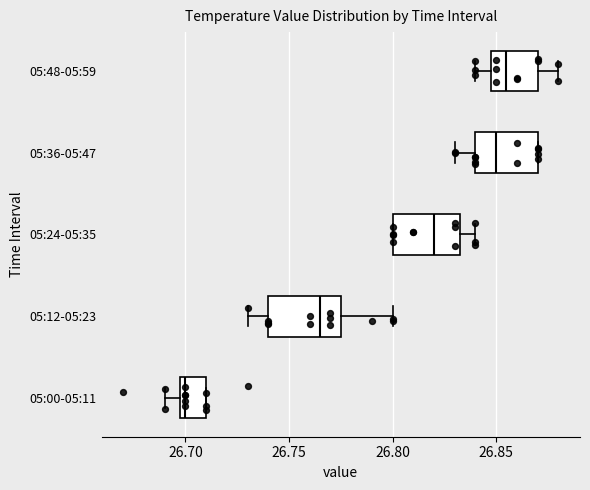

Reading bottom to top, read every box against the x-axis: the position of its median line, the range the box covers, and the ends of its whiskers. The values are not printed on the chart, so give them approximately, as read against the axis.

05:00-05:11: median 26.700 (just right of the box's left edge), box 26.700 to 26.710, whiskers 26.690 to 26.710
05:12-05:23: median 26.765, box 26.740 to 26.775, whiskers 26.730 to 26.800
05:24-05:35: median 26.820, box 26.800 to 26.835, whiskers 26.800 to 26.840
05:36-05:47: median 26.850, box 26.840 to 26.870, whiskers 26.830 to 26.870
05:48-05:59: median 26.855, box 26.850 to 26.870, whiskers 26.840 to 26.880